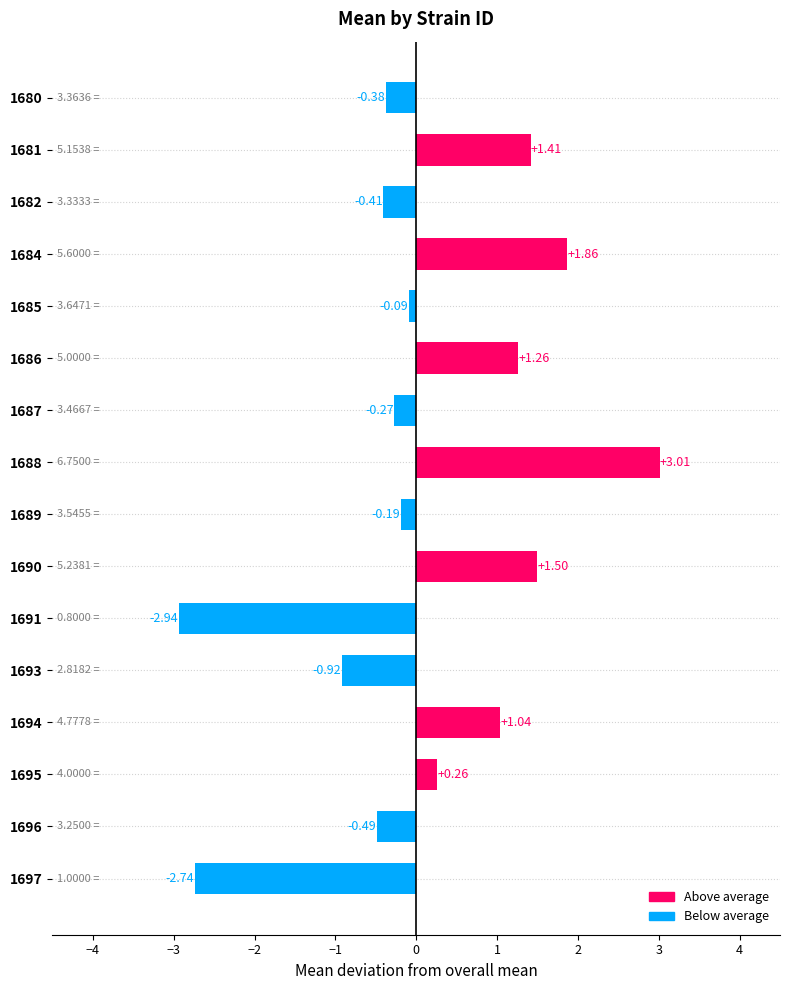

Rank the categories by value from highest to lowest.

1688, 1684, 1690, 1681, 1686, 1694, 1695, 1685, 1689, 1687, 1680, 1682, 1696, 1693, 1697, 1691